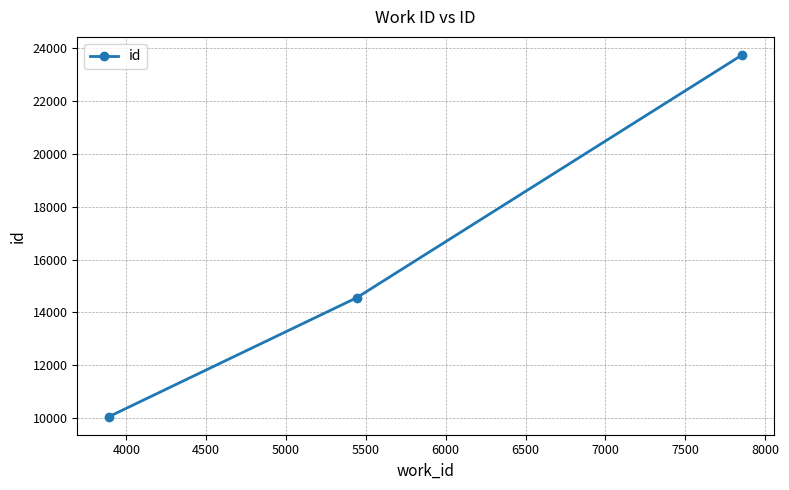

Reading right to left, transcribe all the data shown in this chart.

23723	14558	10067